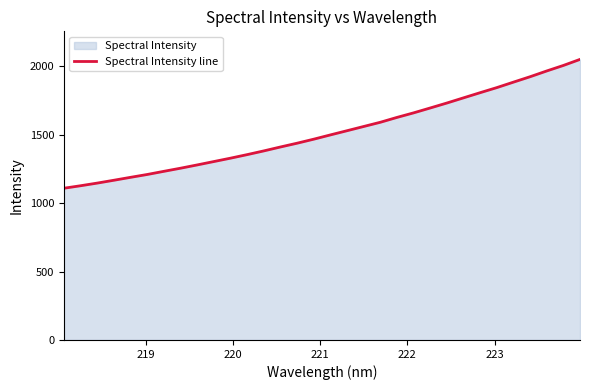

What is the smallest value displayed?

1108.4